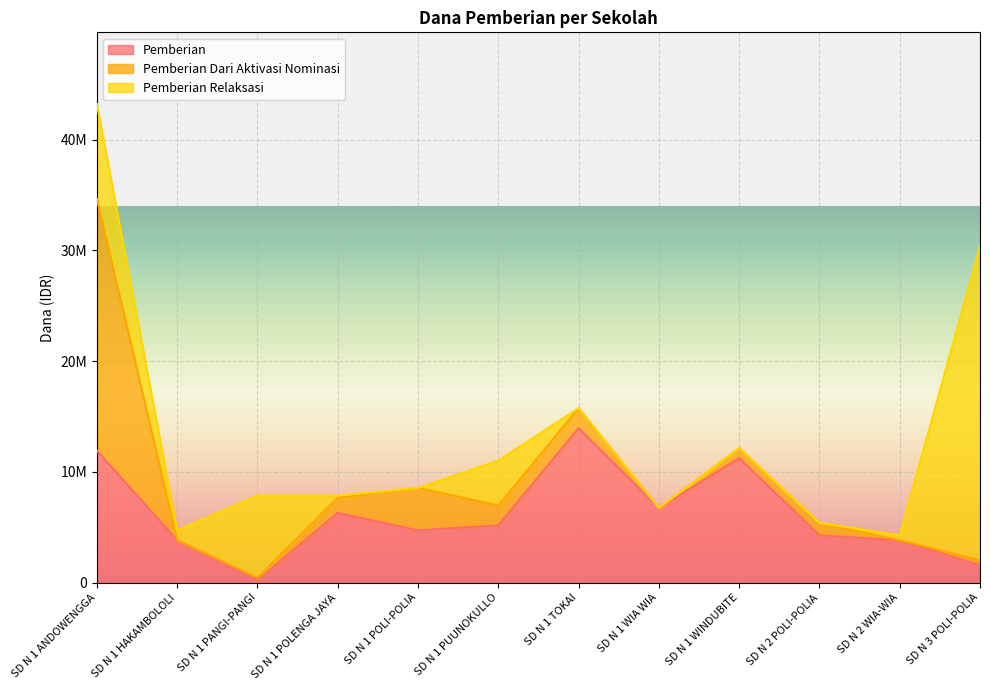

How many values in the Pemberian Dari Aktivasi Nominasi series are below 1125000?

6